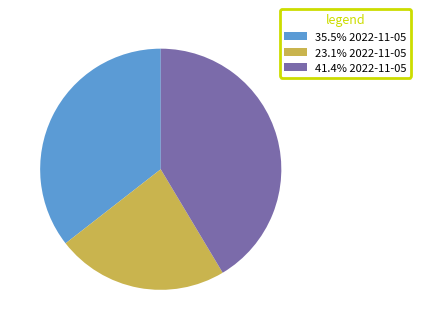

What is the ratio of the value at 23.1% 2022-11-05 to the value at 35.5% 2022-11-05?

0.6